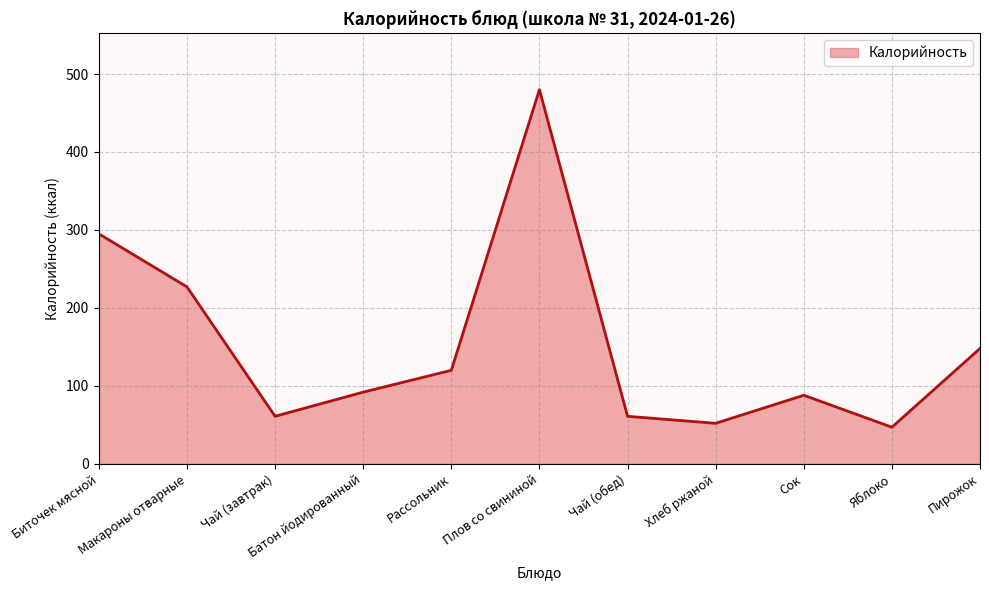

The value at Батон йодированный is 20. True or false?

False